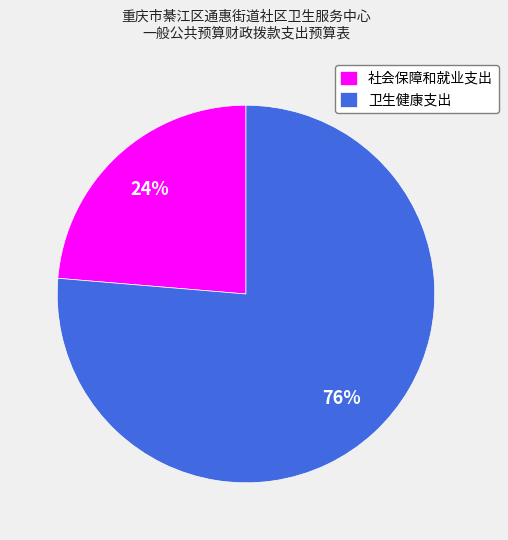

Combined, do 卫生健康支出 and 社会保障和就业支出 account for over 50%?

Yes